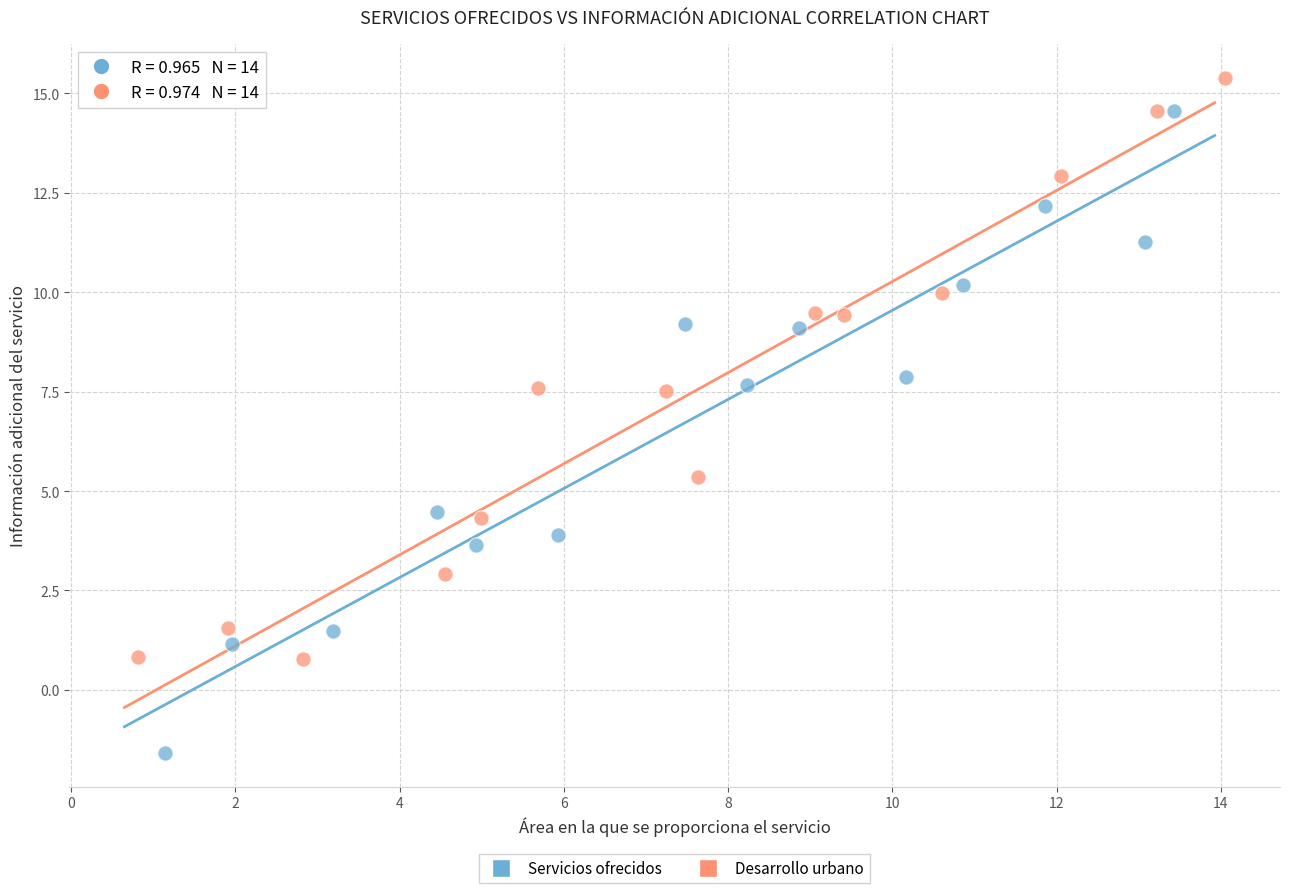

Which series contains the lowest Y value?

Servicios ofrecidos